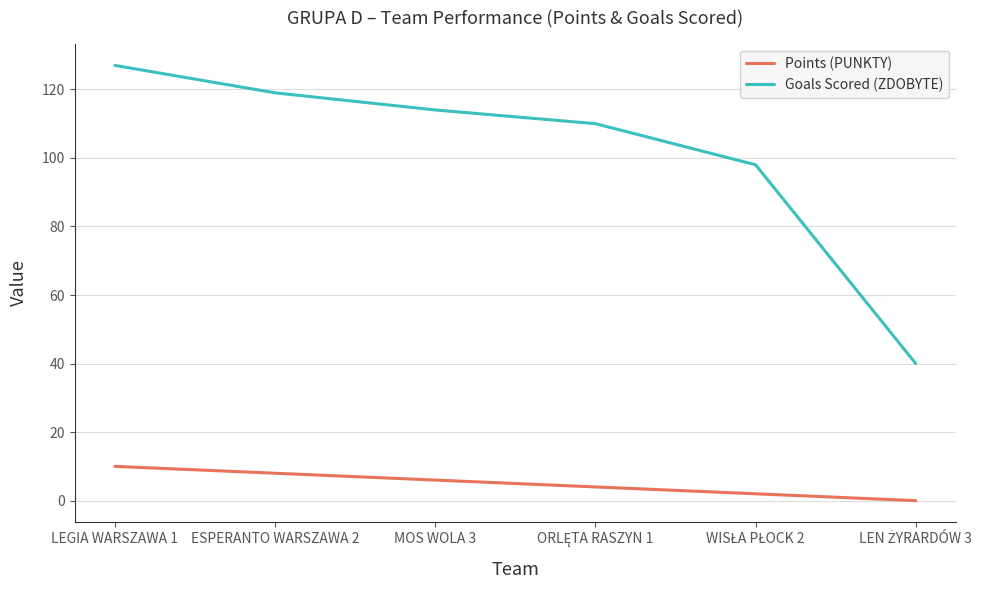

What is the difference between the second highest and second lowest values in the Goals Scored (ZDOBYTE) series?

21